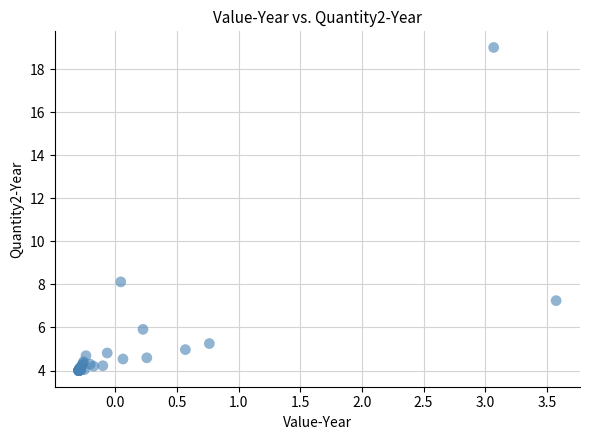

What Y value in the scatter plot is closest to 11?

8.1